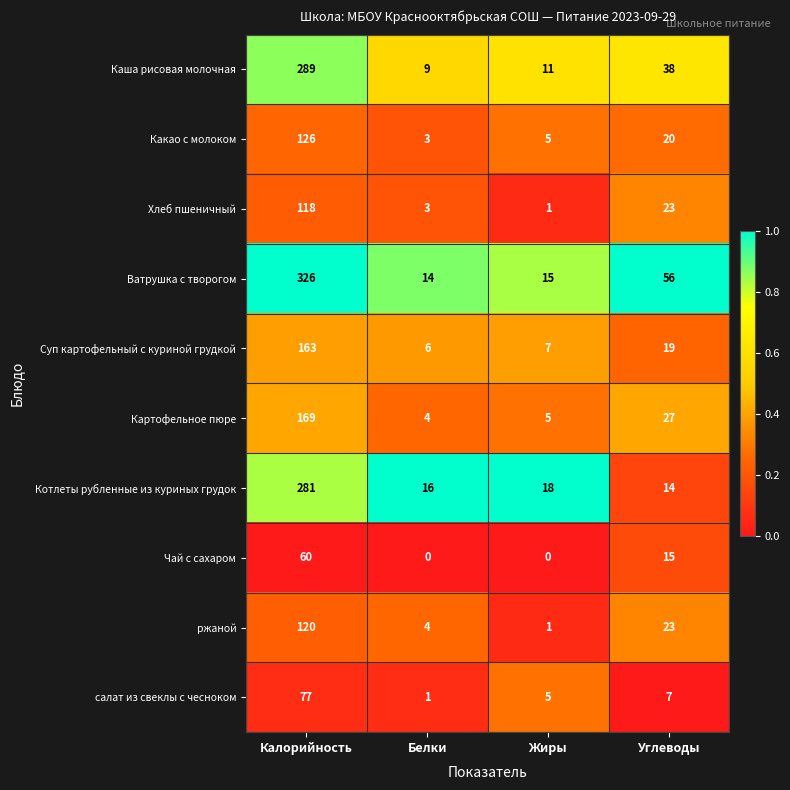

At which label is салат из свеклы с чесноком closest to 39?

Углеводы